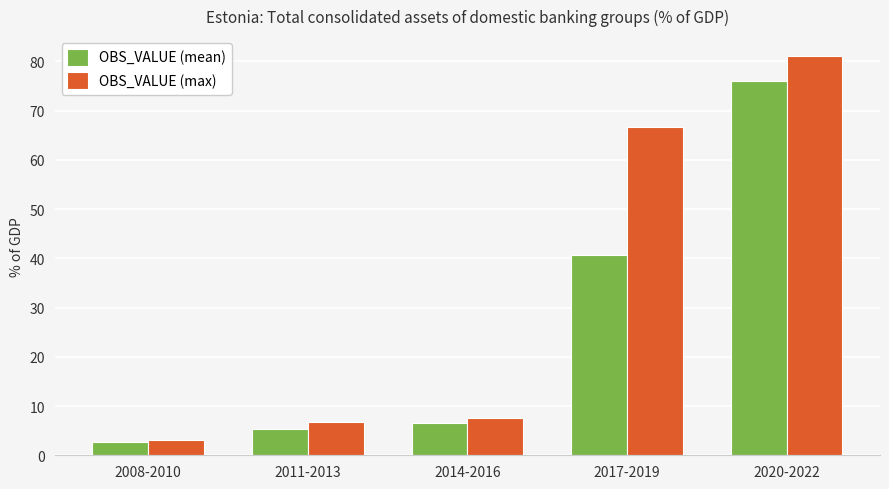

What is the average value of the OBS_VALUE (mean) series?

26.2